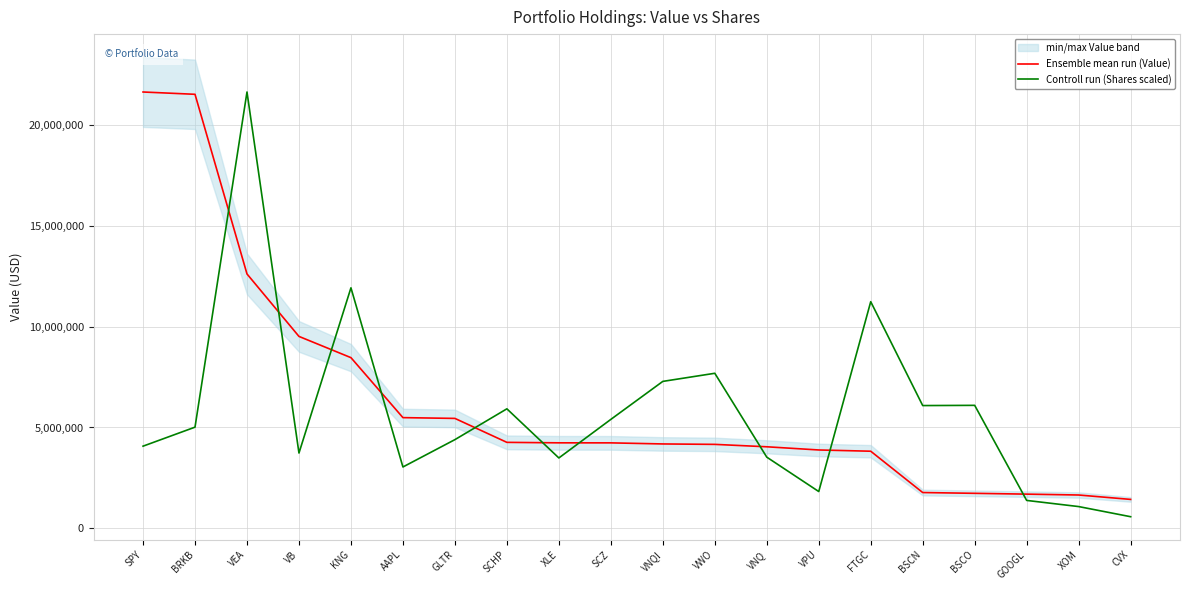

Which category has the lowest value across all series?

CVX